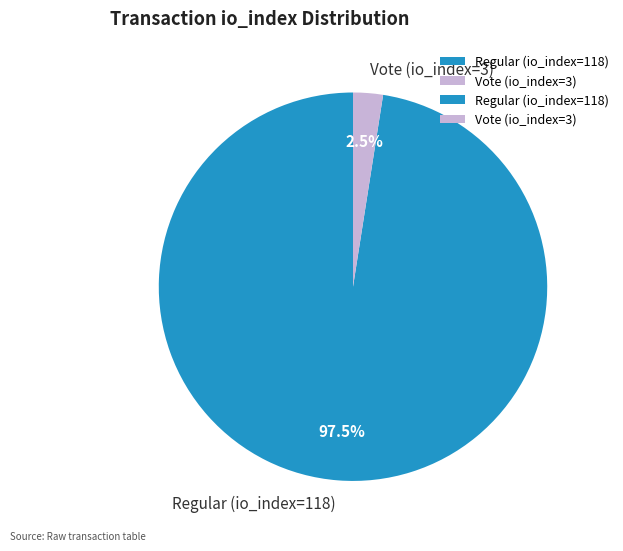

Which slice is the largest?

Regular (io_index=118)